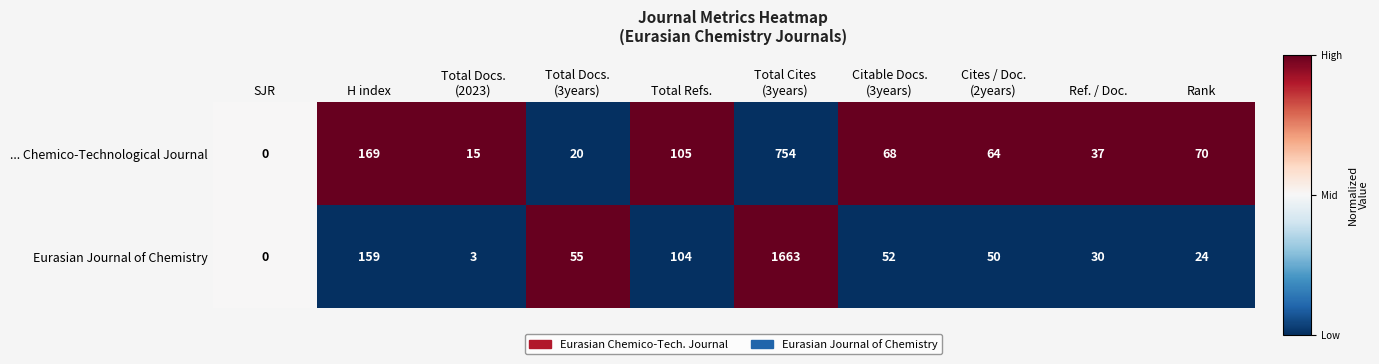

What is the maximum value shown in the chart?

1663